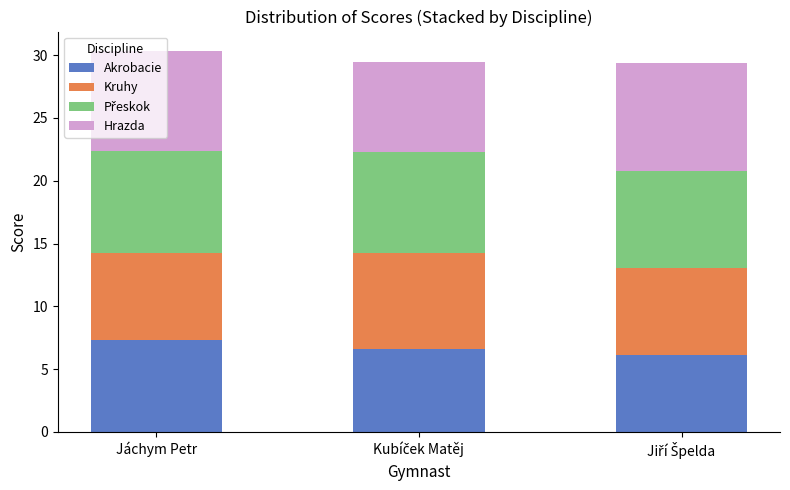

What is the minimum value for Akrobacie?

6.2